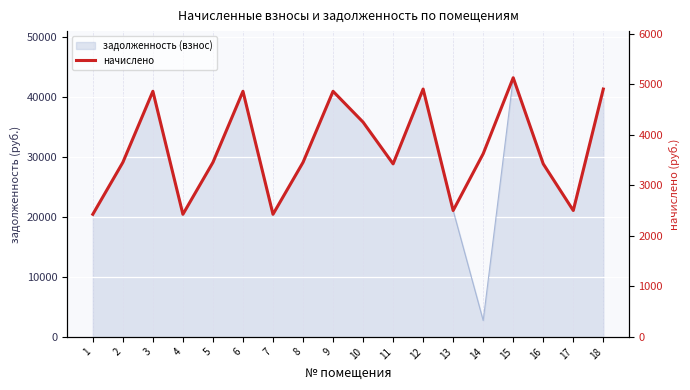

True or false: the data shows 2499.8 at 17.

True